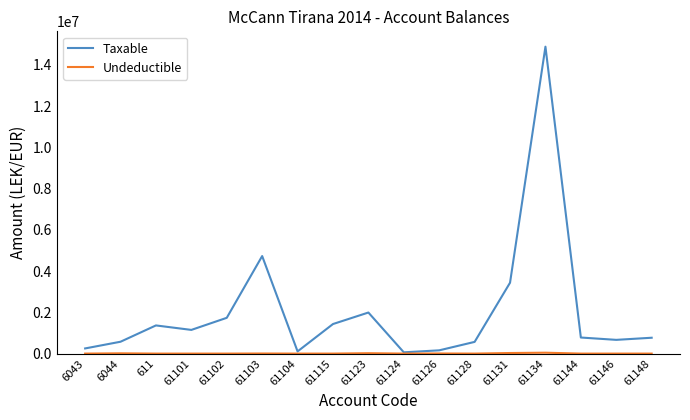

Which series changed the most between 611 and 61131?

Taxable